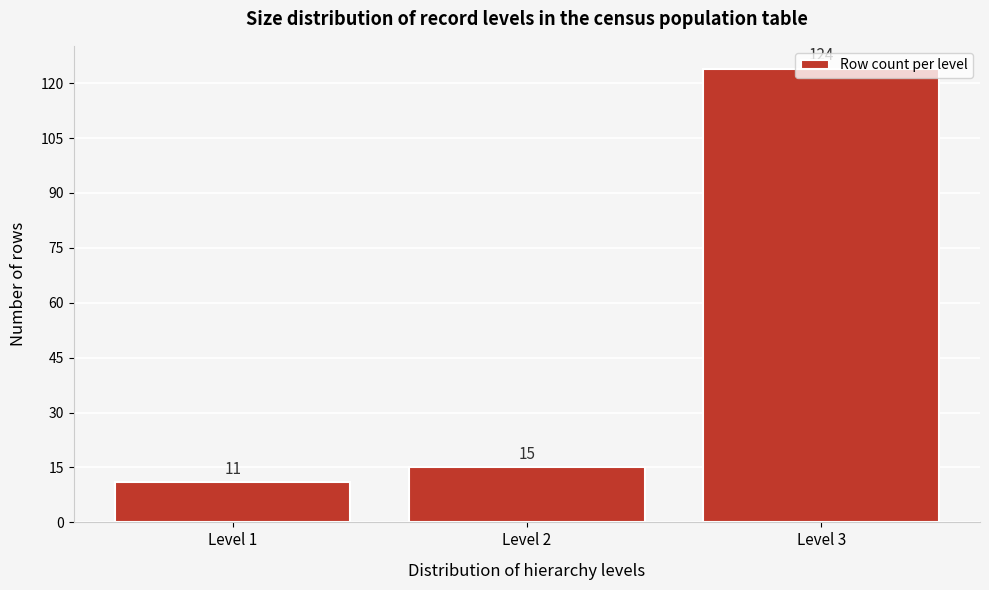

What is the sum of the values at Level 1 and Level 3?

135